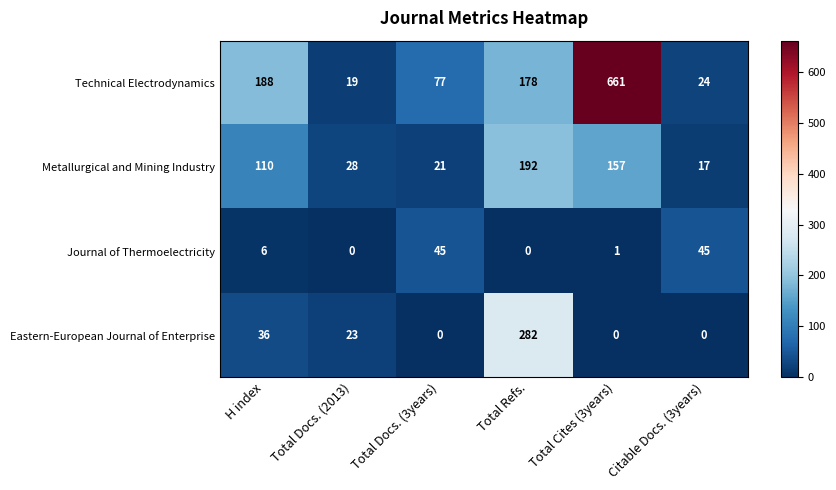

Reading left to right, transcribe all the data shown in this chart.

Technical Electrodynamics: 188	19	77	178	661	24
Metallurgical and Mining Industry: 110	28	21	192	157	17
Journal of Thermoelectricity: 6	0	45	0	1	45
Eastern-European Journal of Enterprise: 36	23	0	282	0	0